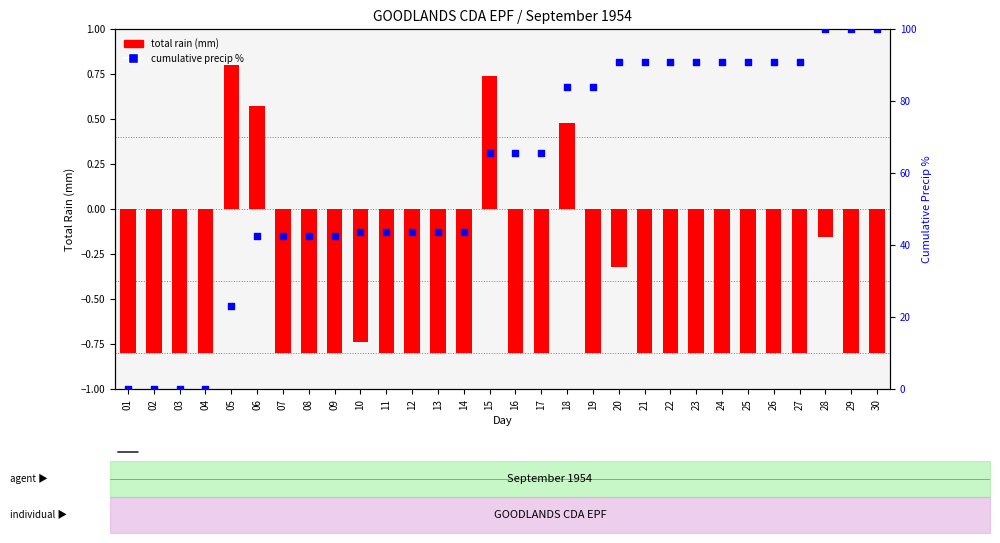

Is the value of total rain (mm) at 13 greater than the value of cumulative precip % at 20?

No